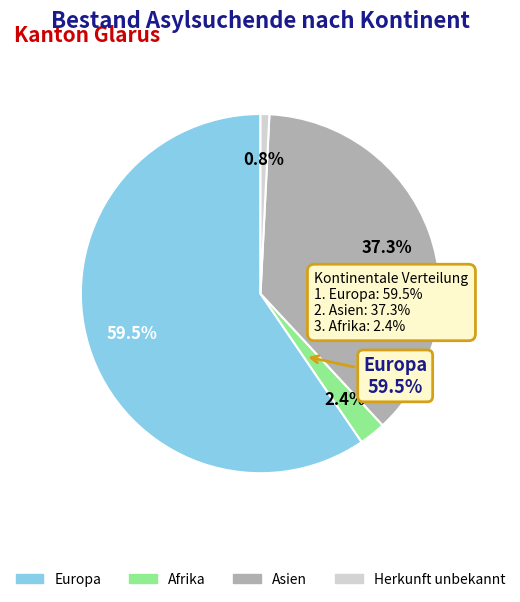

True or false: Europa accounts for 60% of the total.

True